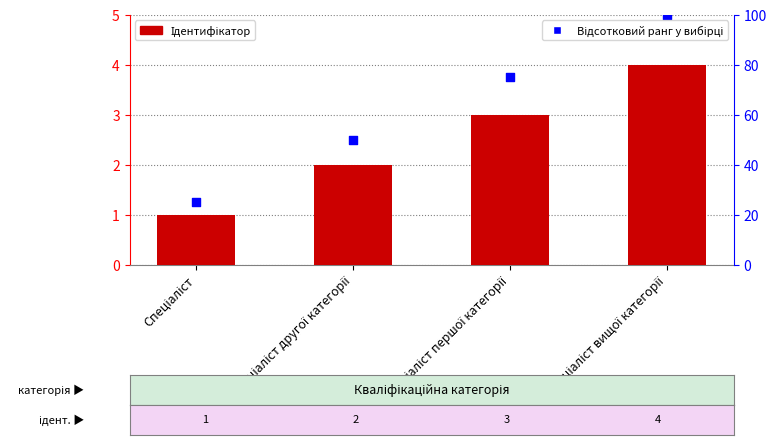

Which series reaches the minimum Y coordinate?

Ідентифікатор